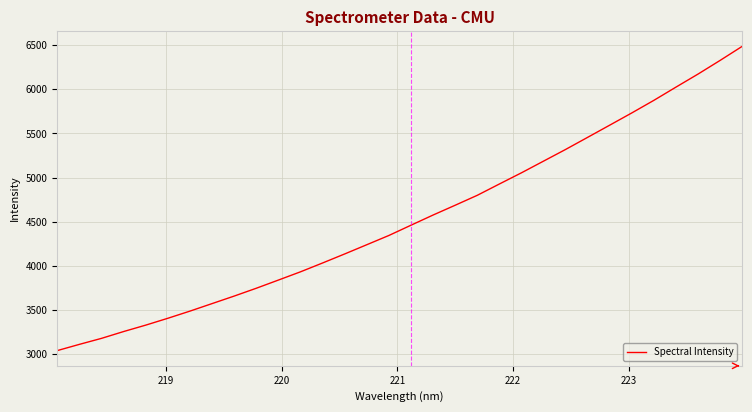

What is the smallest value displayed?

3041.7